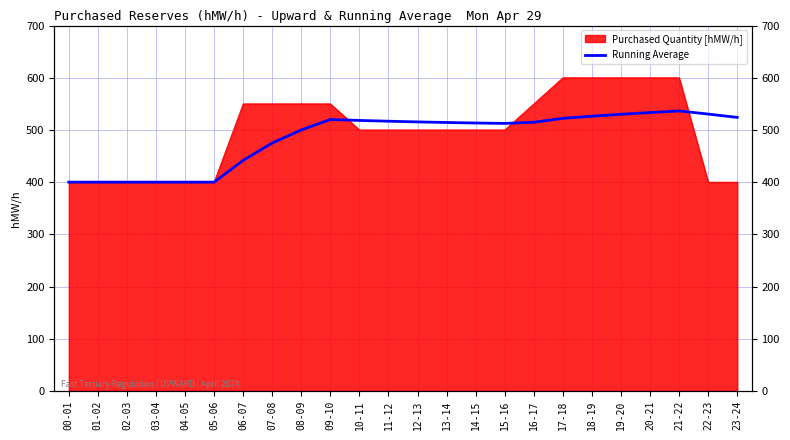

Reading left to right, extract all data points from this chart.

00-01=400.0	01-02=400.0	02-03=400.0	03-04=400.0	04-05=400.0	05-06=400.0	06-07=441.7	07-08=475.0	08-09=500.0	09-10=520.0	10-11=518.2	11-12=516.7	12-13=515.4	13-14=514.3	14-15=513.3	15-16=512.5	16-17=514.7	17-18=522.2	18-19=526.3	19-20=530.0	20-21=533.3	21-22=536.4	22-23=530.4	23-24=524.0